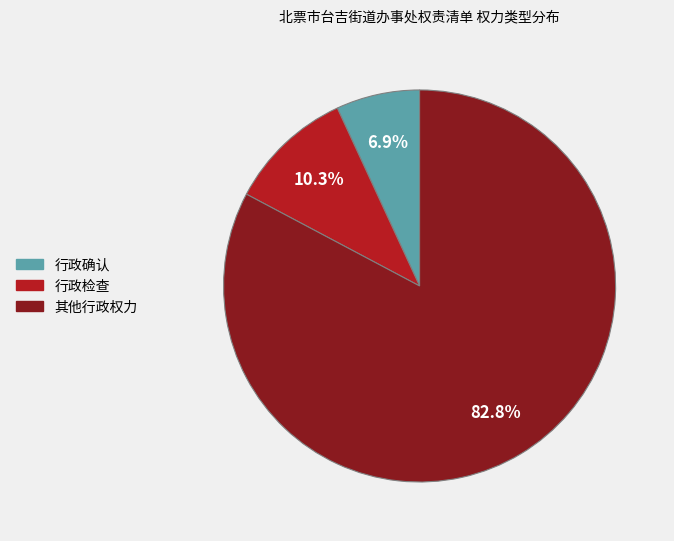

Do 行政确认 and 其他行政权力 together represent more than half of the pie?

Yes